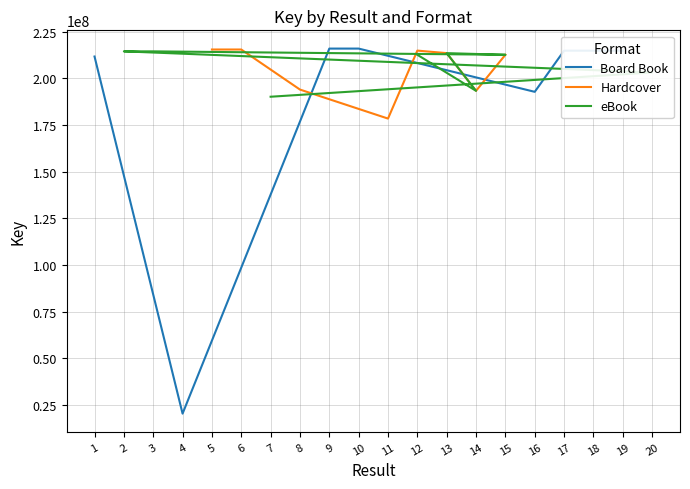

What is the highest value of the Board Book series?

215972334